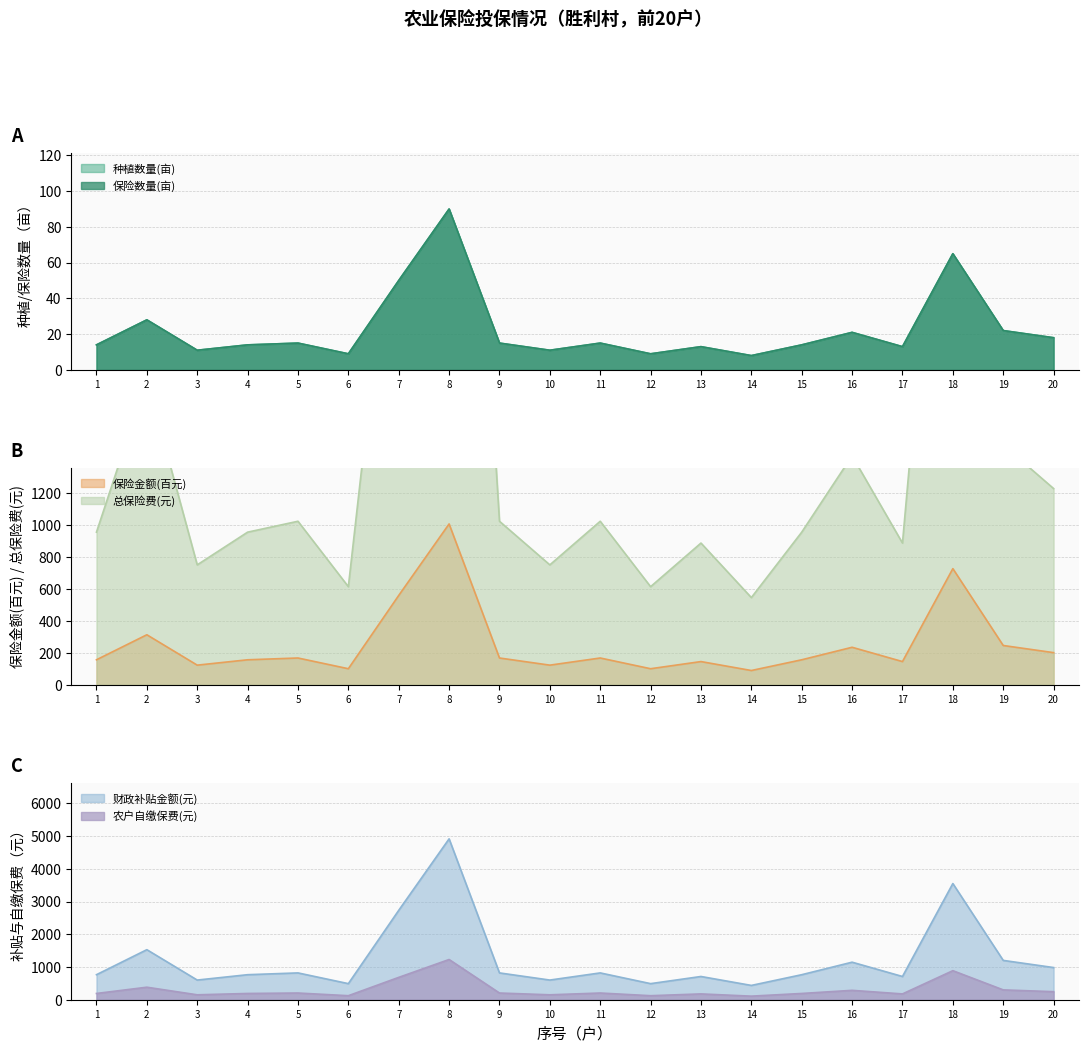

How many lines are shown in the chart?

6